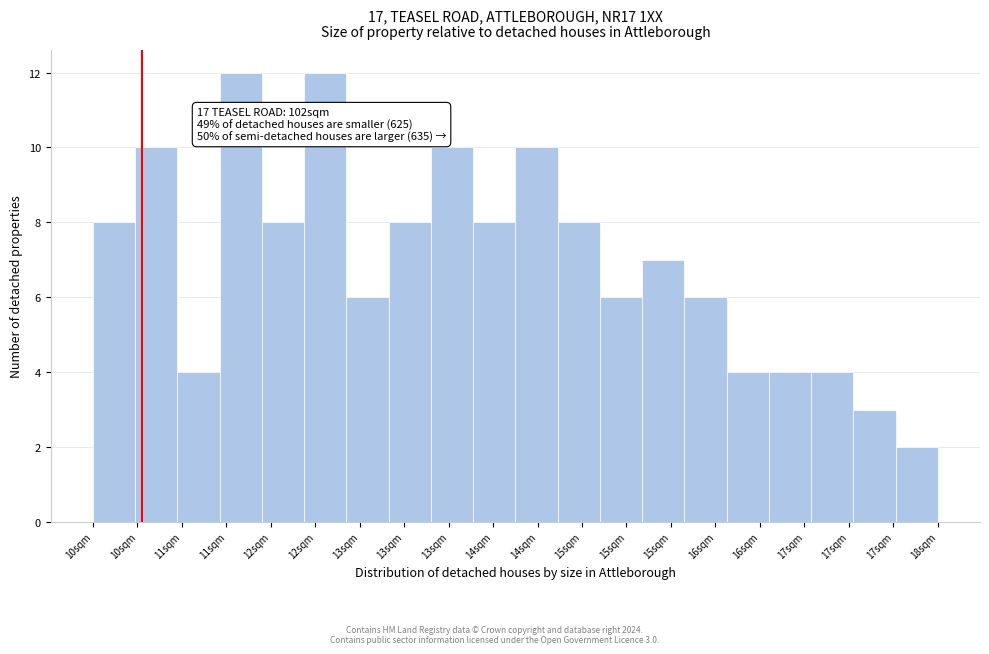

How many series are shown in this chart?

1